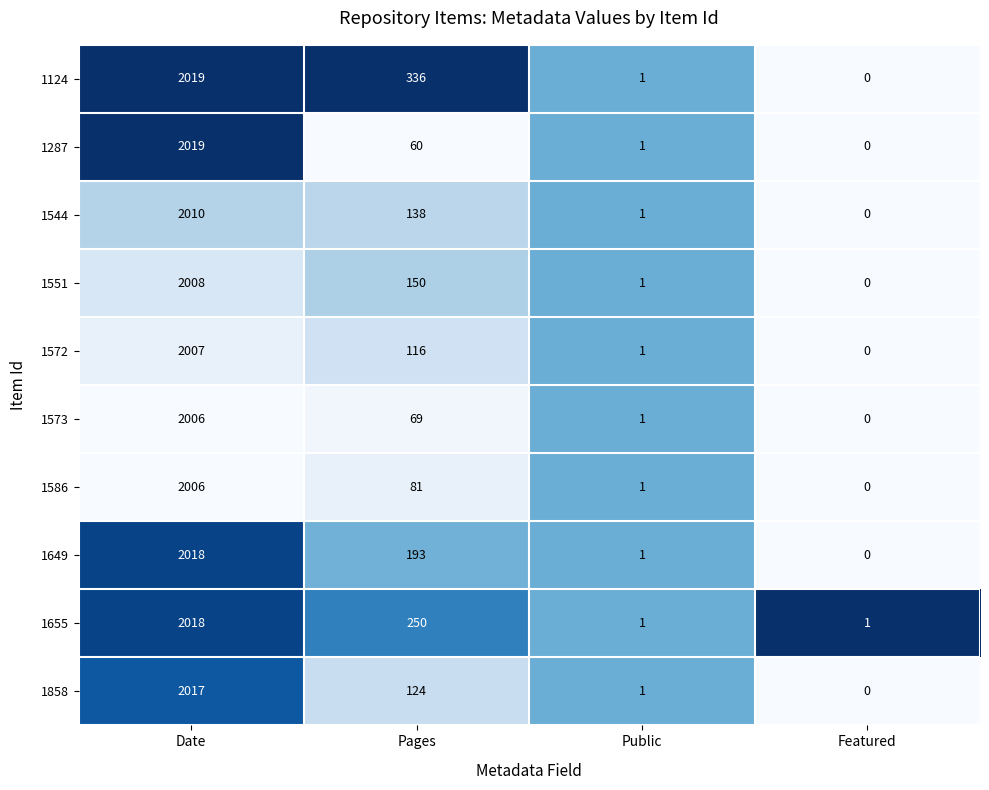

What is the difference between the highest and lowest values at Pages?

276